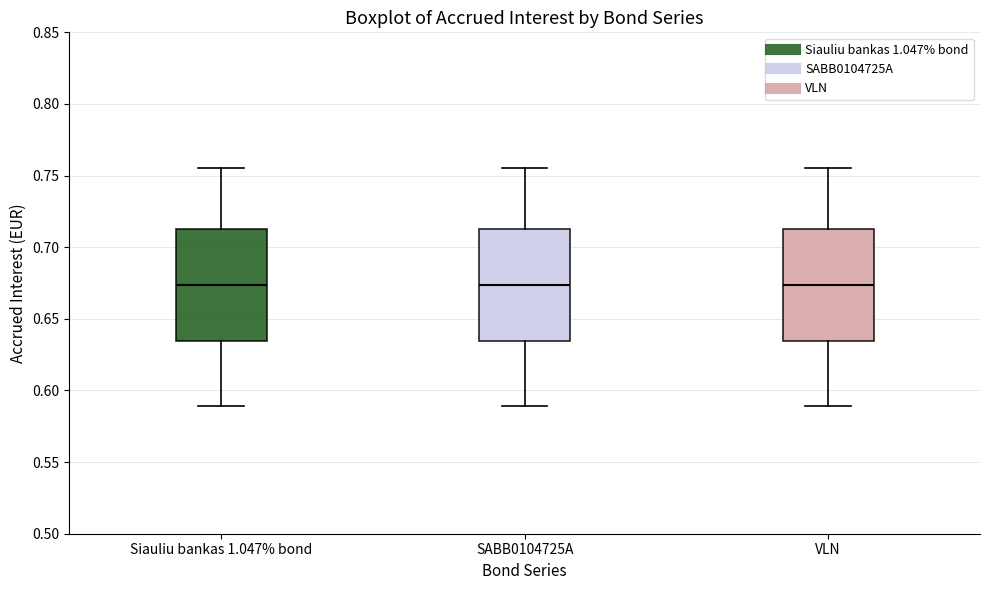

Reading left to right, read every box against the y-axis: the position of its median line, the range the box covers, and the ends of its whiskers. The values are not printed on the chart, so give them approximately, as read against the axis.

Siauliu bankas 1.047% bond: median 0.675, box 0.635 to 0.715, whiskers 0.590 to 0.755
SABB0104725A: median 0.675, box 0.635 to 0.715, whiskers 0.590 to 0.755
VLN: median 0.675, box 0.635 to 0.715, whiskers 0.590 to 0.755